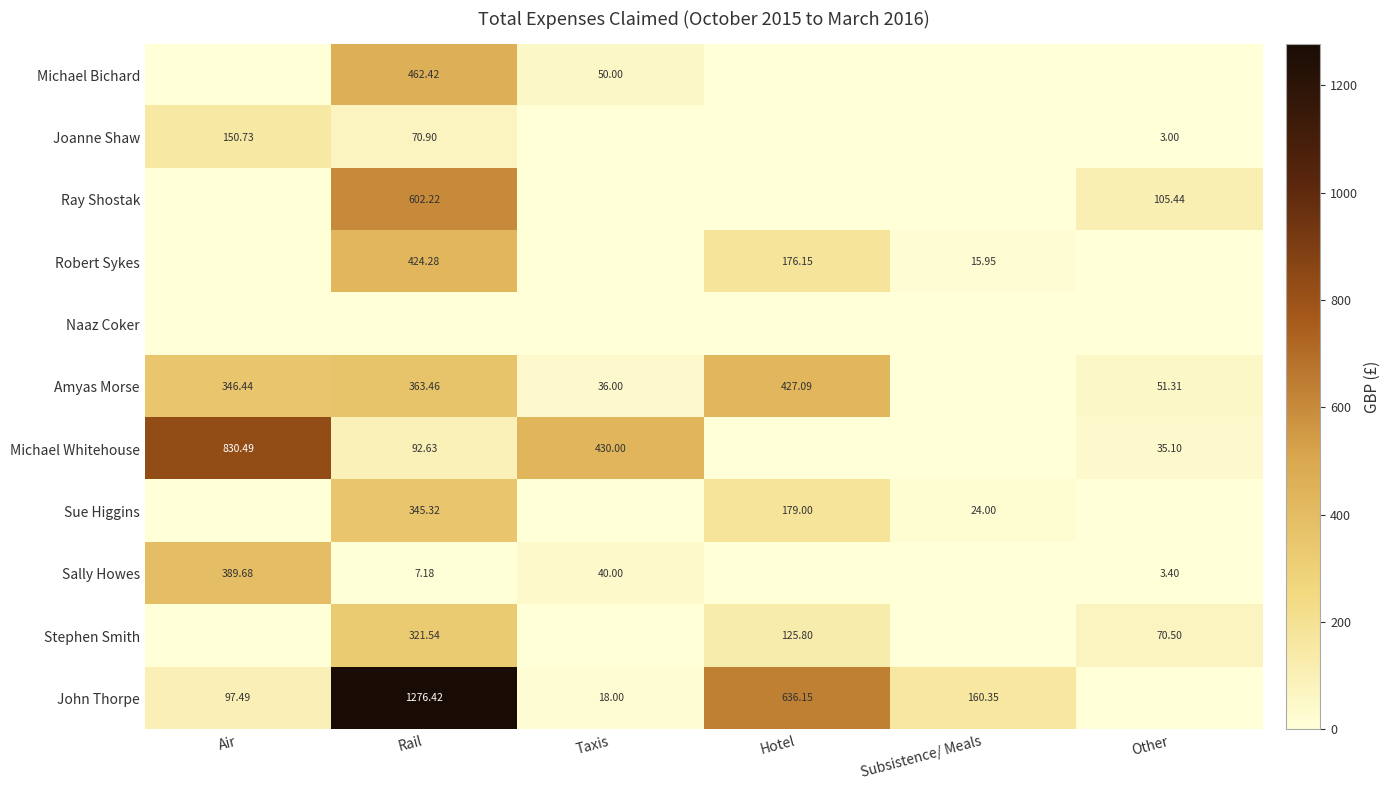

List the labels in order of John Thorpe value, largest first.

Rail, Hotel, Subsistence/ Meals, Air, Taxis, Other